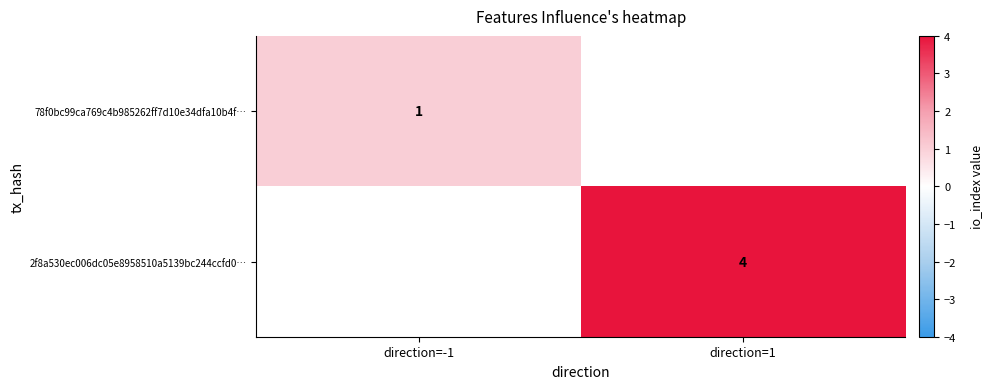

Is the value of 78f0bc99ca769c4b985262ff7d10e34dfa10b4f… at direction=-1 greater than the value of 2f8a530ec006dc05e8958510a5139bc244ccfd0… at direction=1?

No